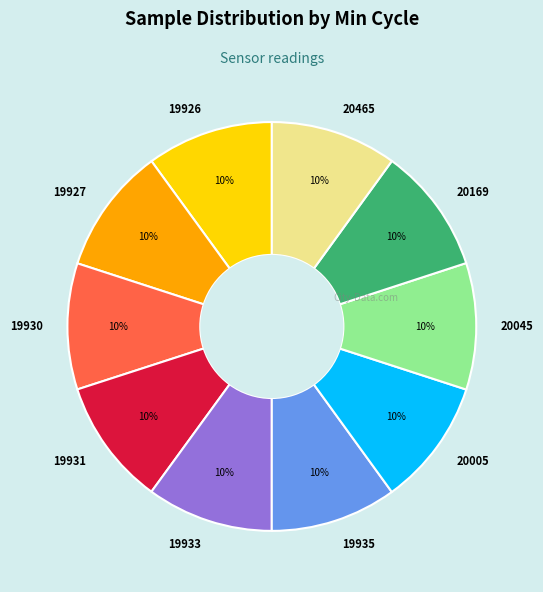

Does 19935 account for over 50% of the chart?

No